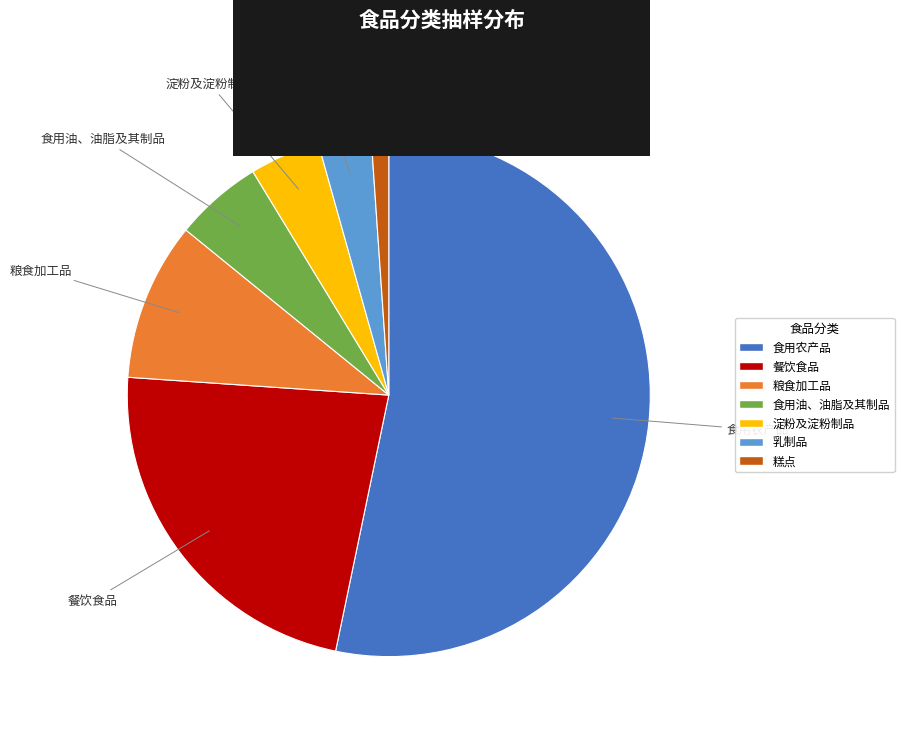

Approximately how many times larger is the value at 食用农产品 compared to 淀粉及淀粉制品?

12.2